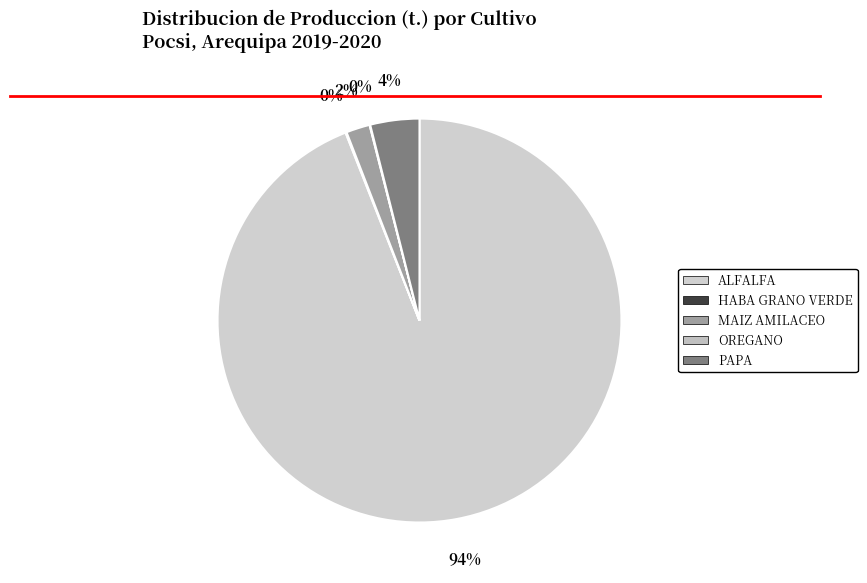

What is the change in value from HABA GRANO VERDE to MAIZ AMILACEO?

+441.0